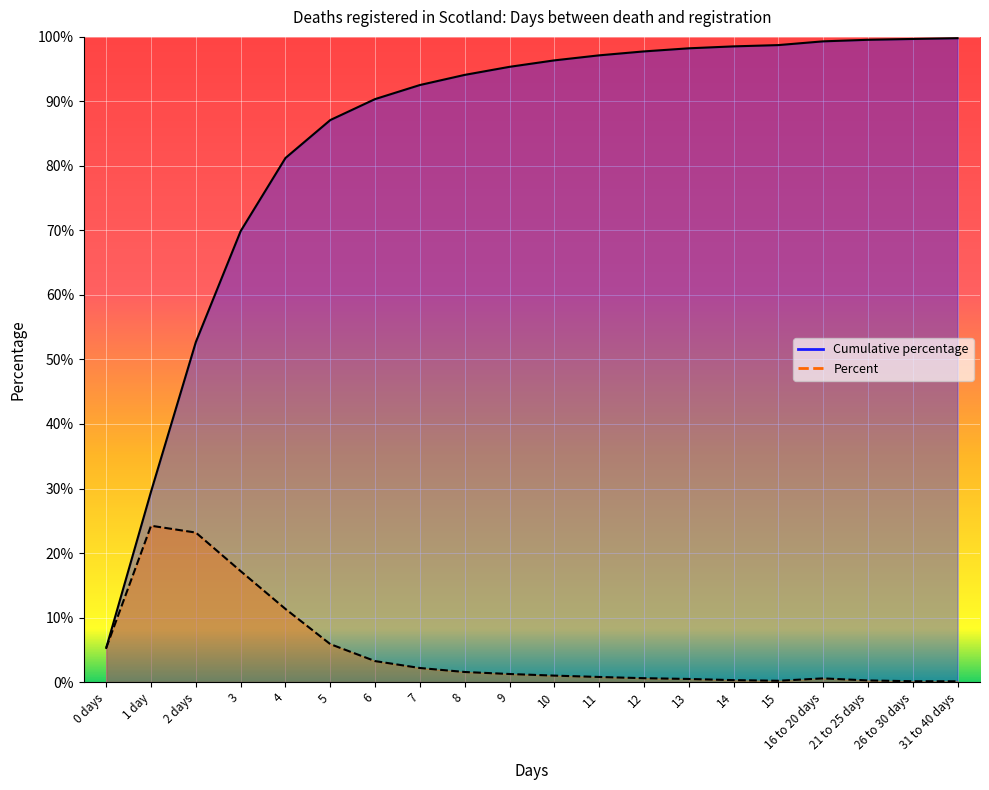

What position from the right is 31 to 40 days?

1